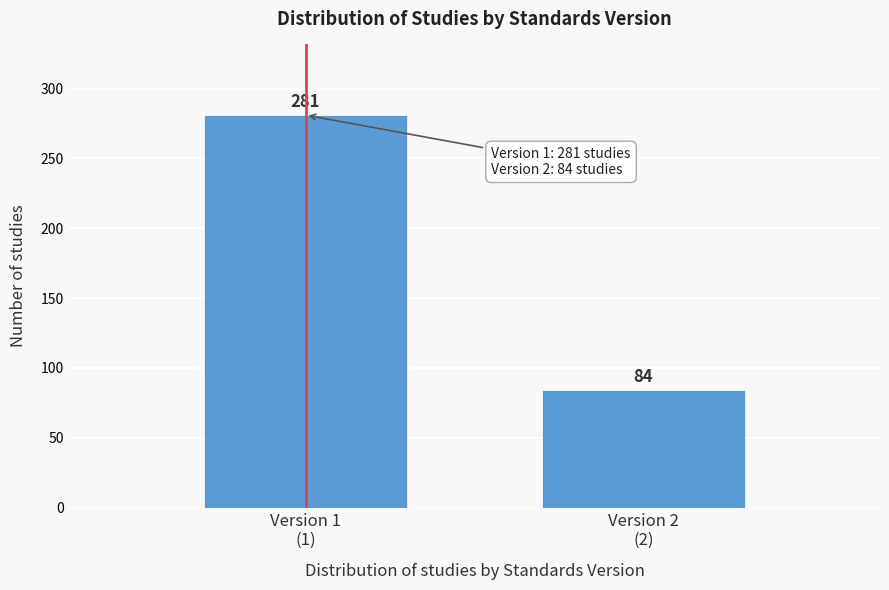

Reading right to left, extract all data points from this chart.

84	281